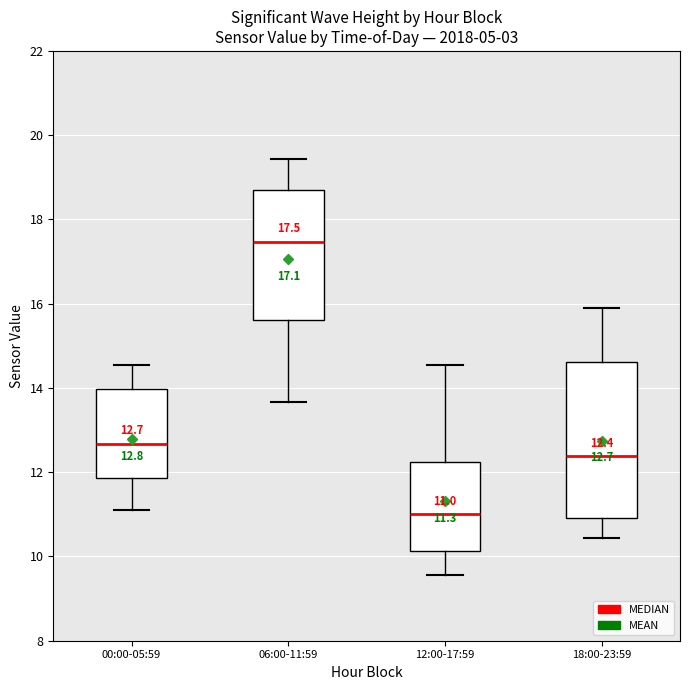

Which box is the tallest, from its lower edge to its upper edge?

18:00-23:59